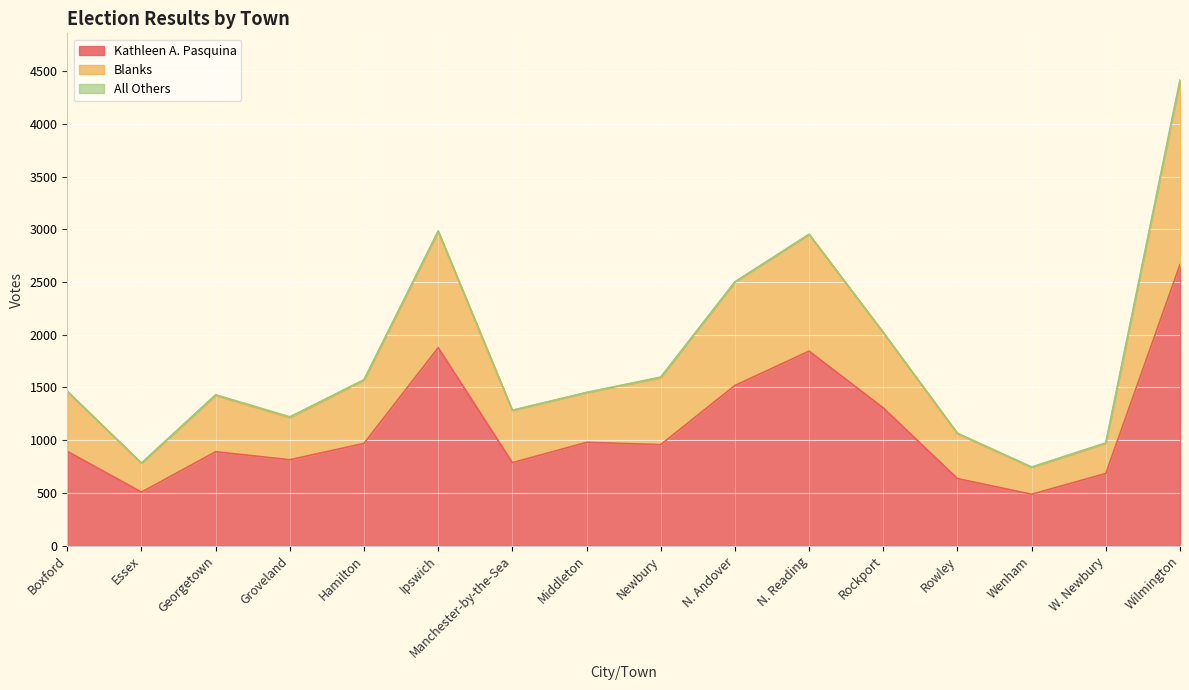

Where does the Blanks series first go above 1464?

Hamilton